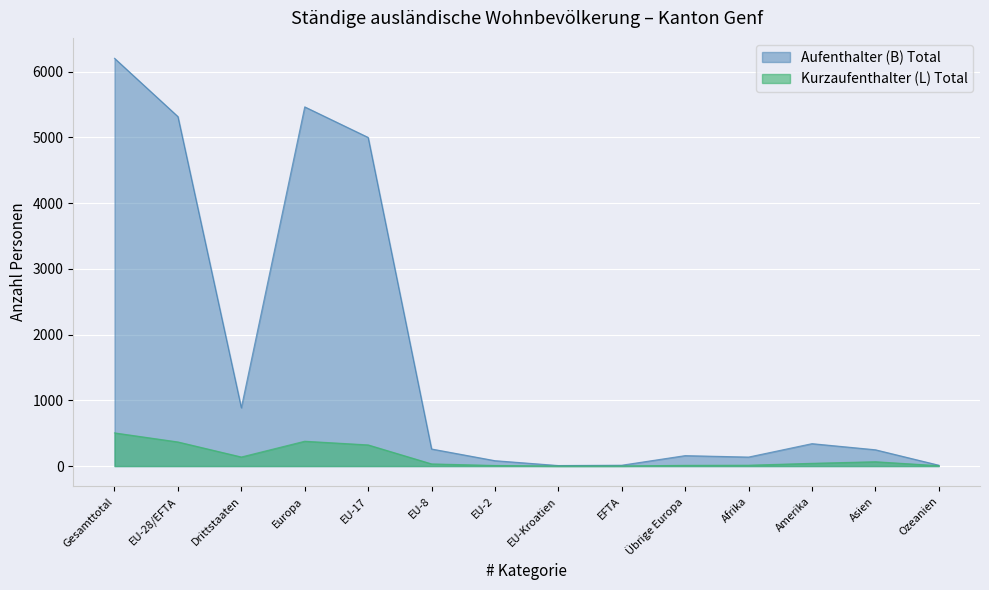

What is the minimum value for Aufenthalter (B) Total?

8